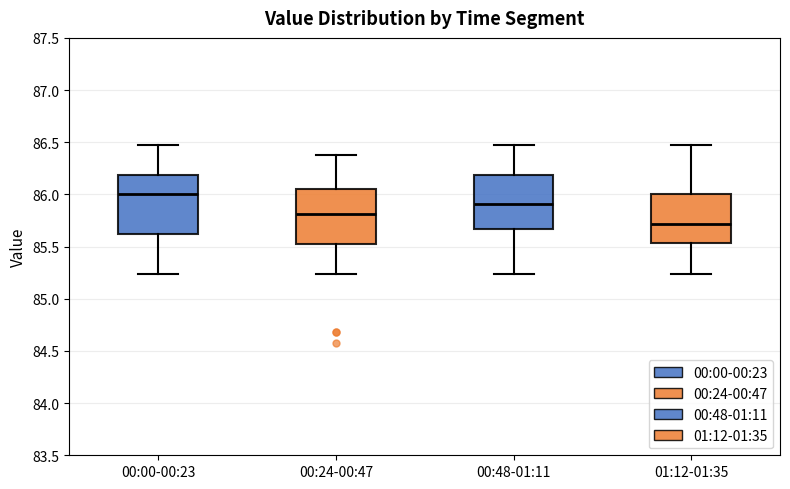

Reading left to right, transcribe this box plot: for each box, give where its median line is, the range the box spans, and where its two whiskers end, as read against the y-axis. The values are not printed on the chart, so give them approximately, as read against the axis.

00:00-00:23: median 86.00, box 85.60 to 86.20, whiskers 85.25 to 86.45
00:24-00:47: median 85.80, box 85.55 to 86.05, whiskers 85.25 to 86.40
00:48-01:11: median 85.90, box 85.65 to 86.20, whiskers 85.25 to 86.45
01:12-01:35: median 85.70, box 85.55 to 86.00, whiskers 85.25 to 86.45